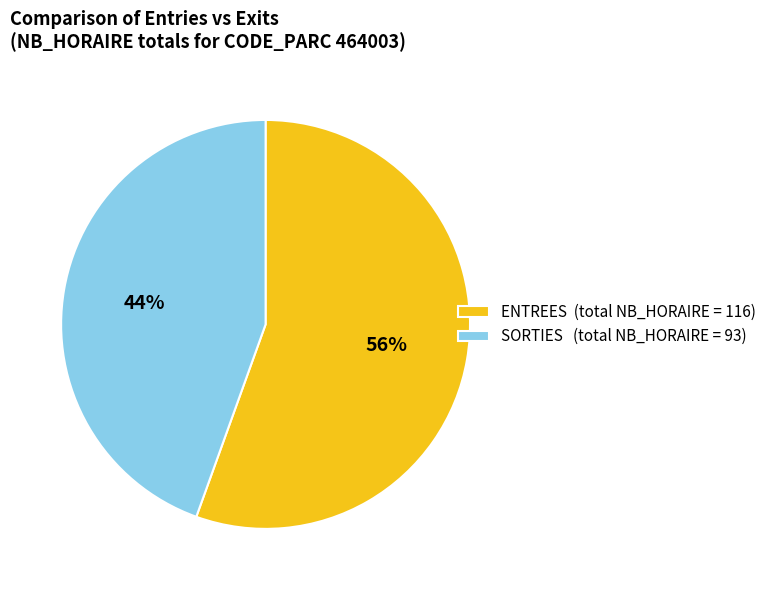

What percentage is the SORTIES (total NB_HORAIRE = 93) slice, to the nearest percent?

44%